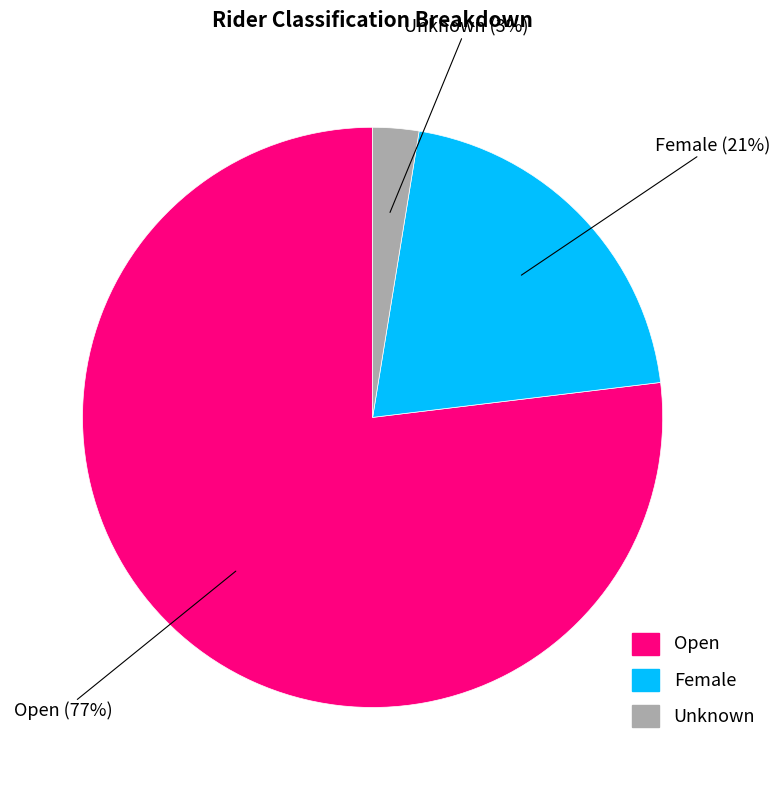

To the nearest percent, what percentage of the pie is Female?

21%